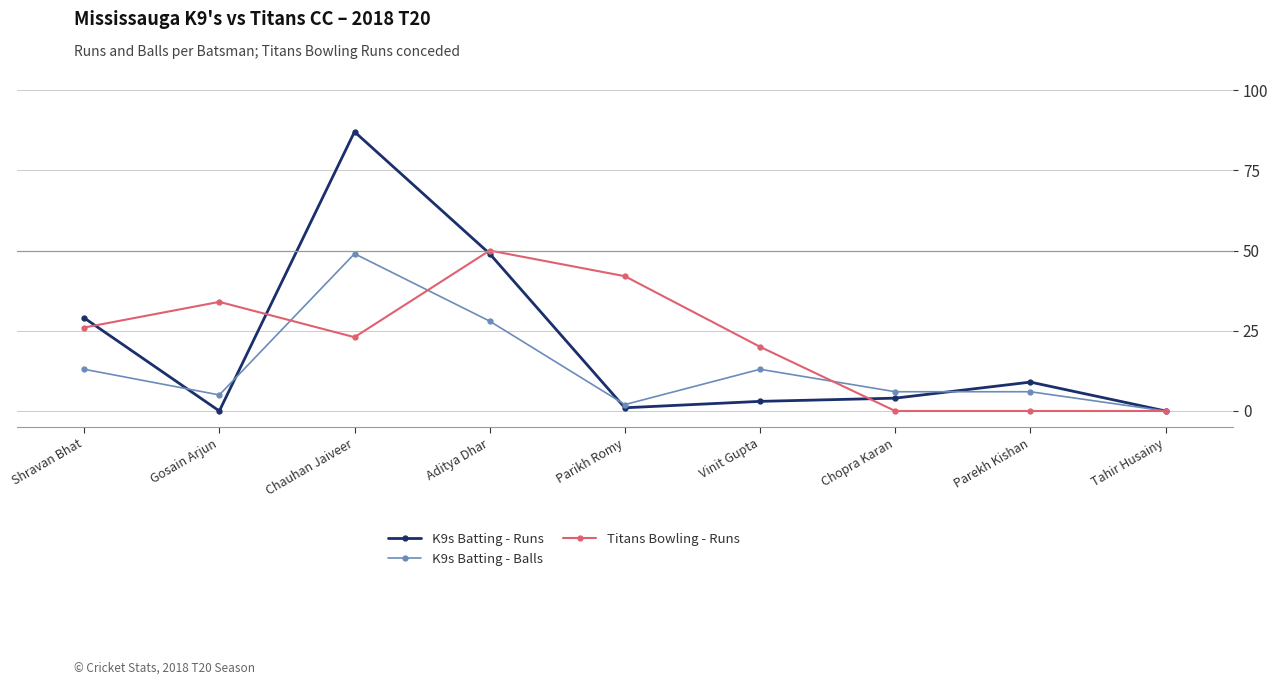

The Titans Bowling - Runs series shows 8 at Vinit Gupta. True or false?

False